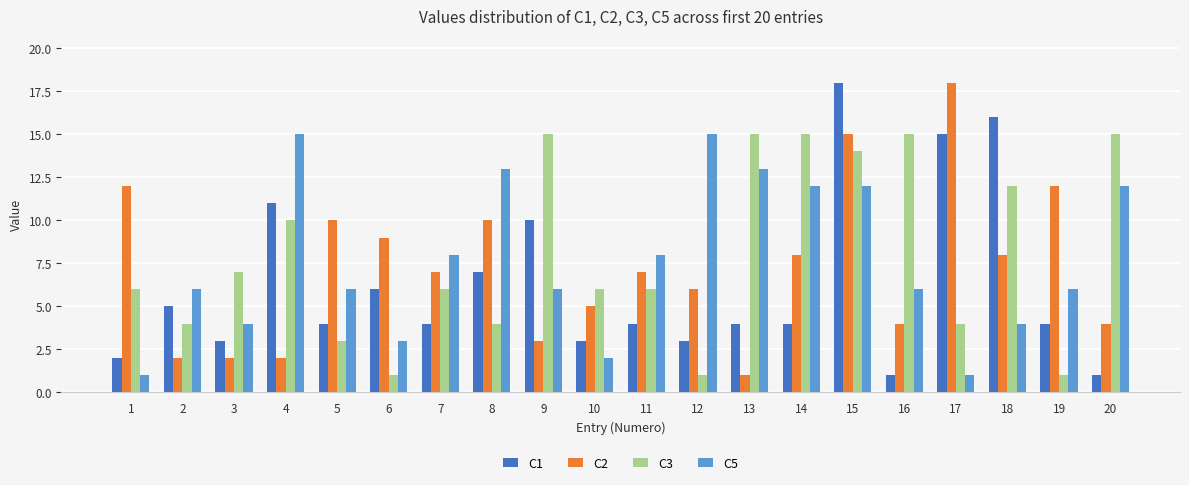

How many bars are there in each group?

4